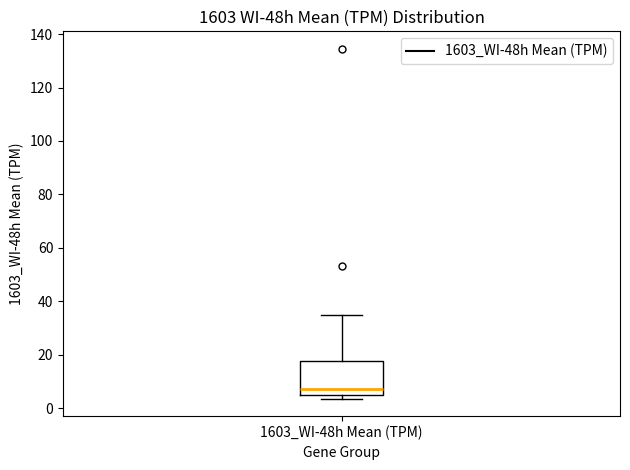

Transcribe this box plot: give where the median line is, the range the box spans, and where the two whiskers end, as read against the y-axis. The values are not printed on the chart, so give them approximately, as read against the axis.

median 8, box 4 to 18, whiskers 4 (just below the box's lower edge) to 34